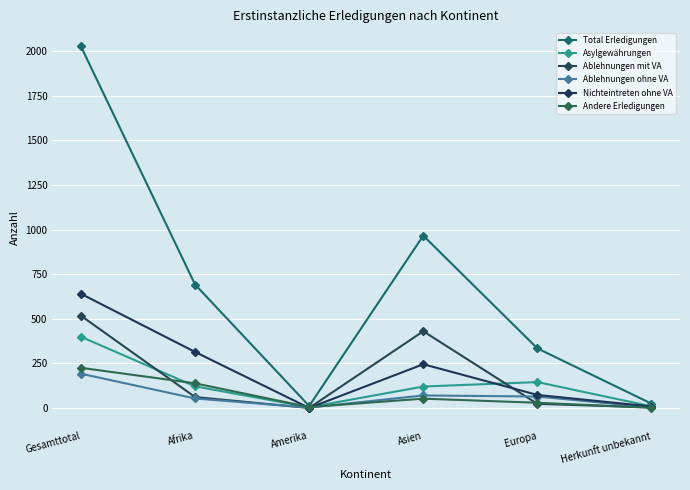

What are all the series names shown in the legend?

Total Erledigungen, Asylgewährungen, Ablehnungen mit VA, Ablehnungen ohne VA, Nichteintreten ohne VA, Andere Erledigungen